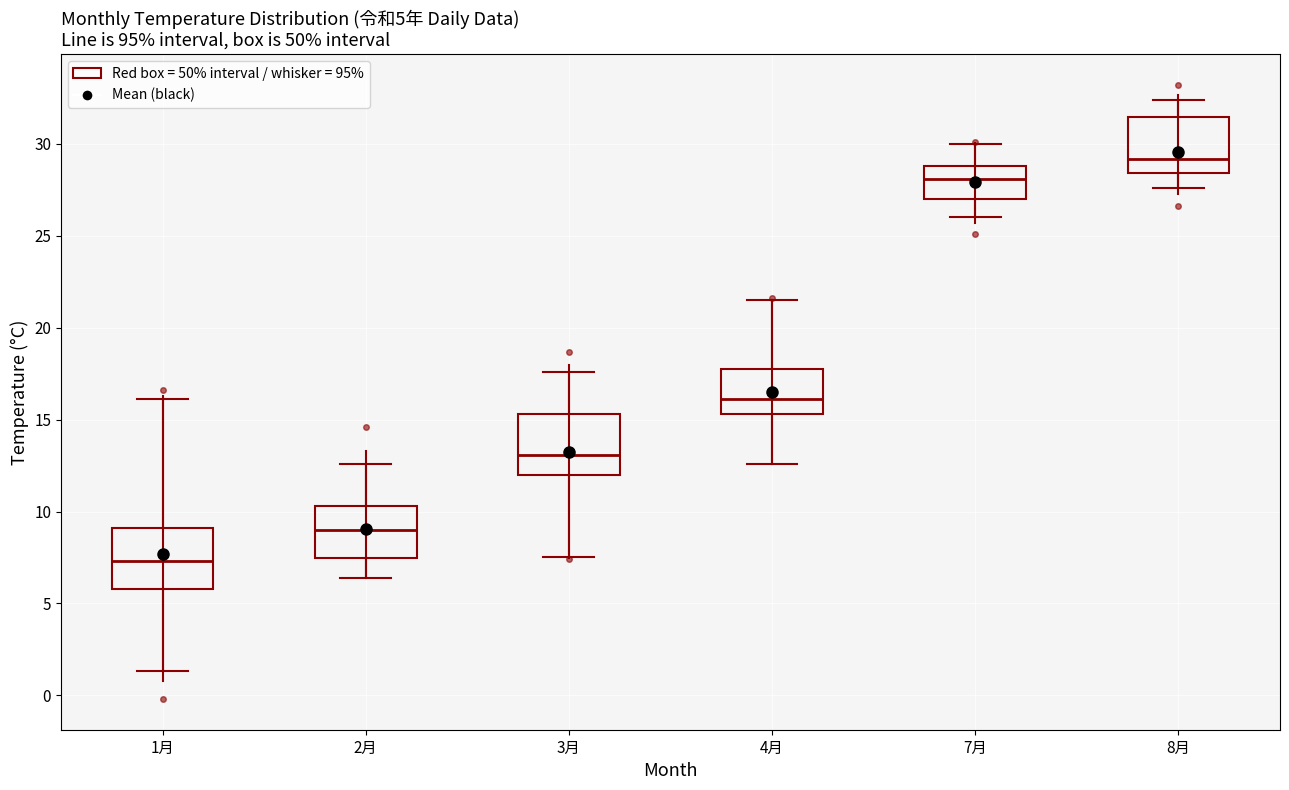

Which box has the highest median line?

8月